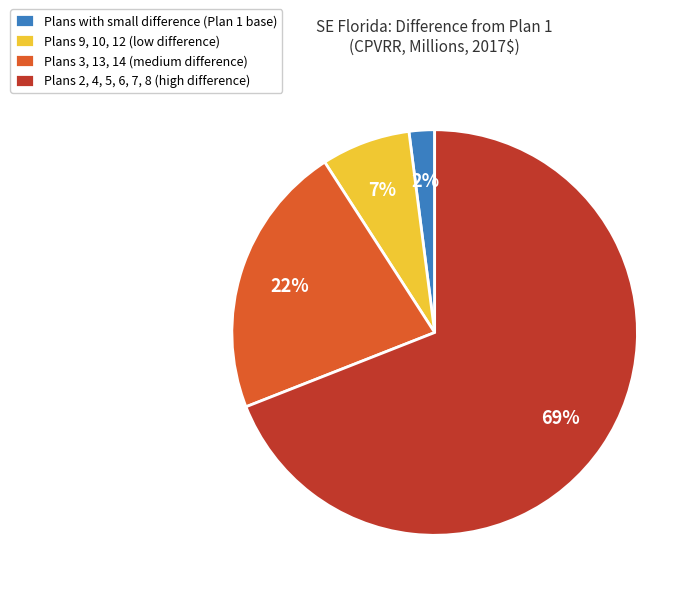

Approximately how many times larger is the value at Plans 9, 10, 12 (low difference) compared to Plans 3, 13, 14 (medium difference)?

0.3